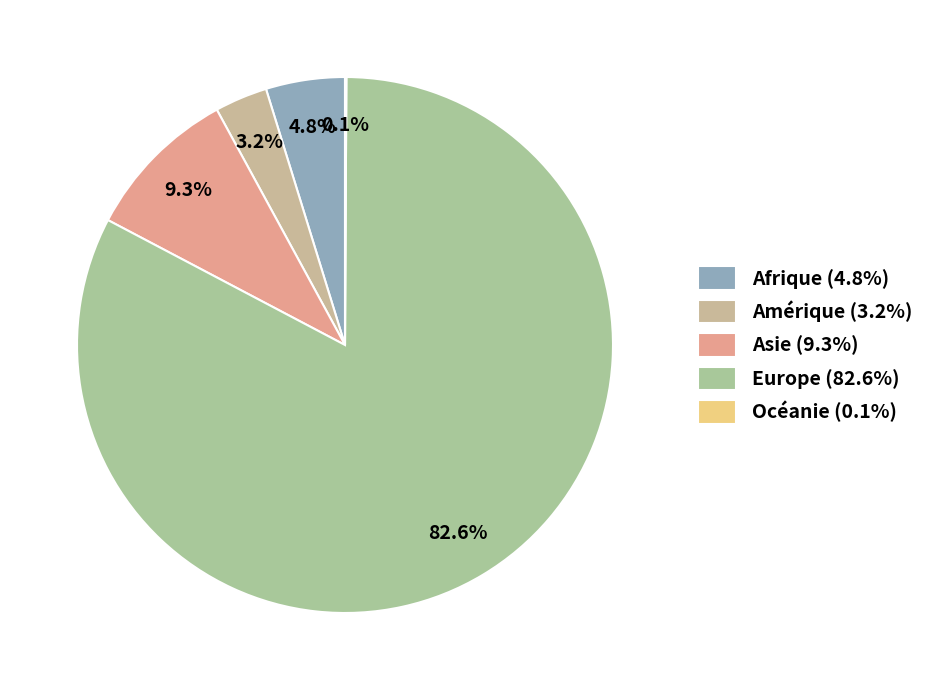

To the nearest percent, what is the difference between the Afrique and Amérique slice percentages?

2%